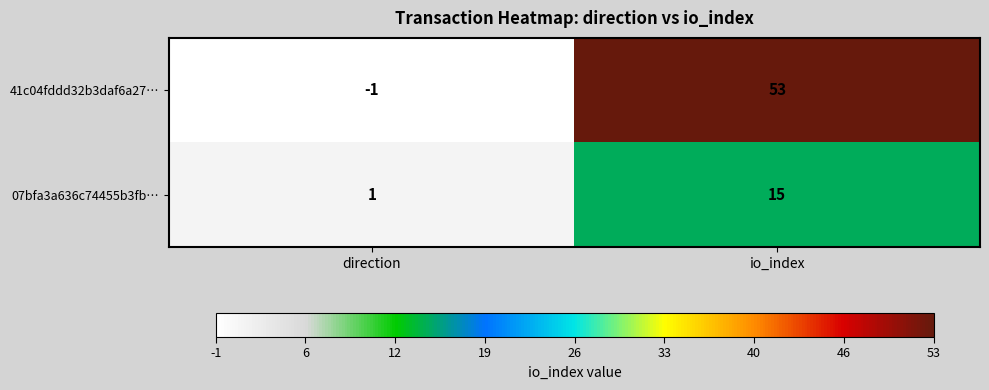

Reading left to right, transcribe all the data shown in this chart.

41c04fddd32b3daf6a27…: direction=-1	io_index=53
07bfa3a636c74455b3fb…: direction=1	io_index=15